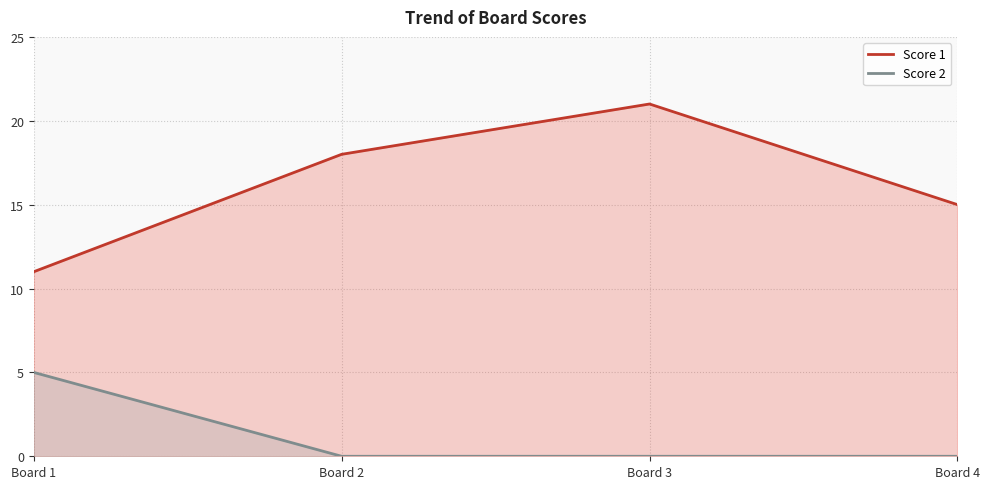

The value of Score 2 at Board 4 is 0. True or false?

True